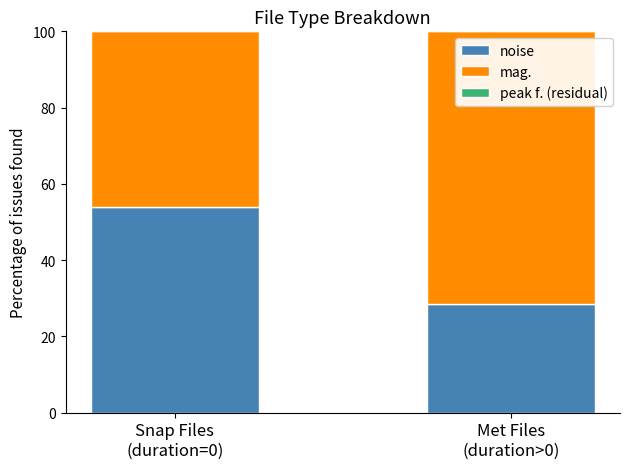

Reading left to right, list the values for the noise series.

53.8	28.4